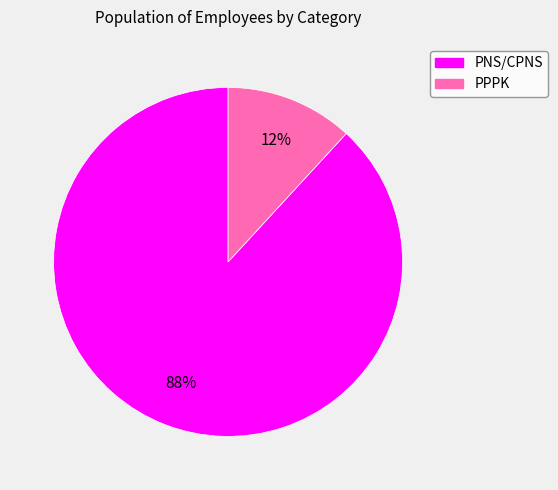

What is the smallest slice in the pie chart?

PPPK